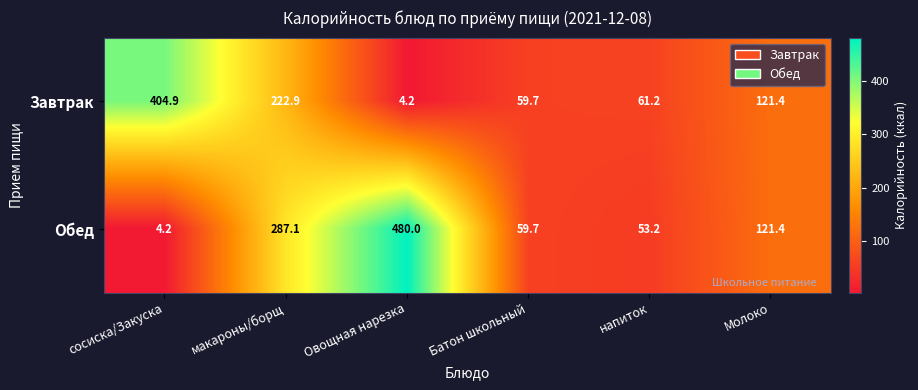

What is the approximate value of Завтрак at макароны/борщ?

222.9